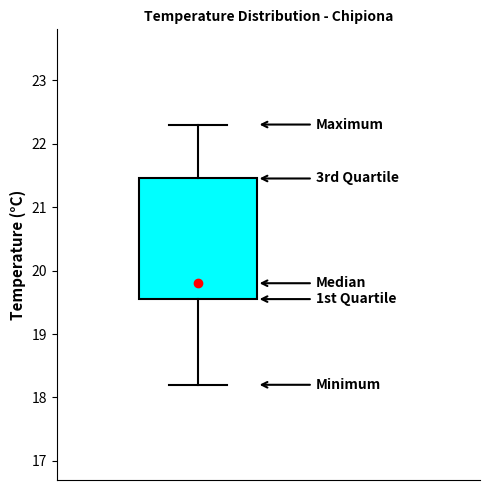

Transcribe this box plot: give where the median line is, the range the box spans, and where the two whiskers end, as read against the y-axis. The values are not printed on the chart, so give them approximately, as read against the axis.

median 19.8, box 19.6 to 21.5, whiskers 18.2 to 22.3